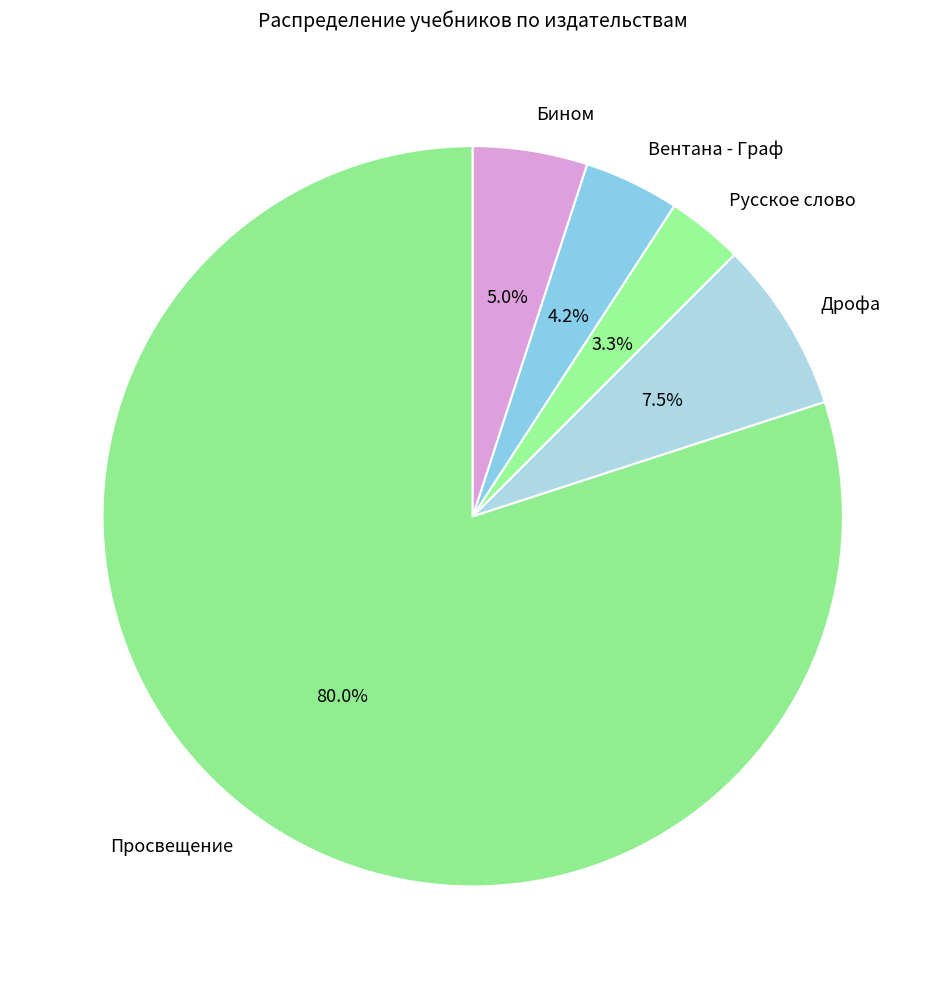

Combined, do Бином and Вентана - Граф account for over 50%?

No